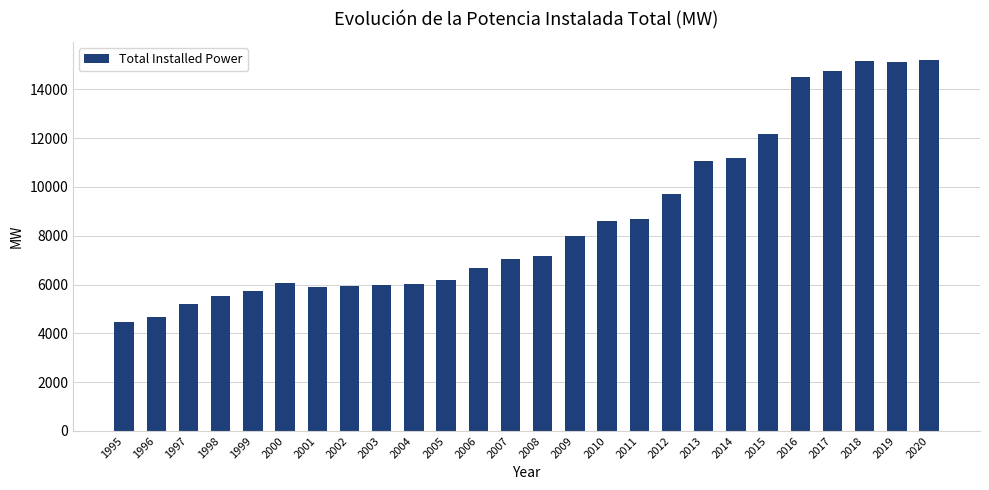

The value at 2006 is 6658.1. True or false?

True